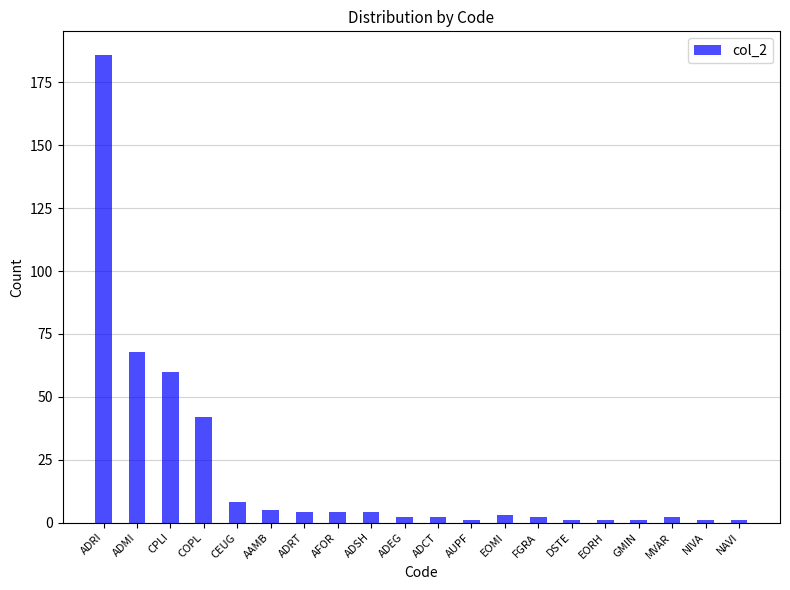

What is the label of the 15th bar from the right?

AAMB